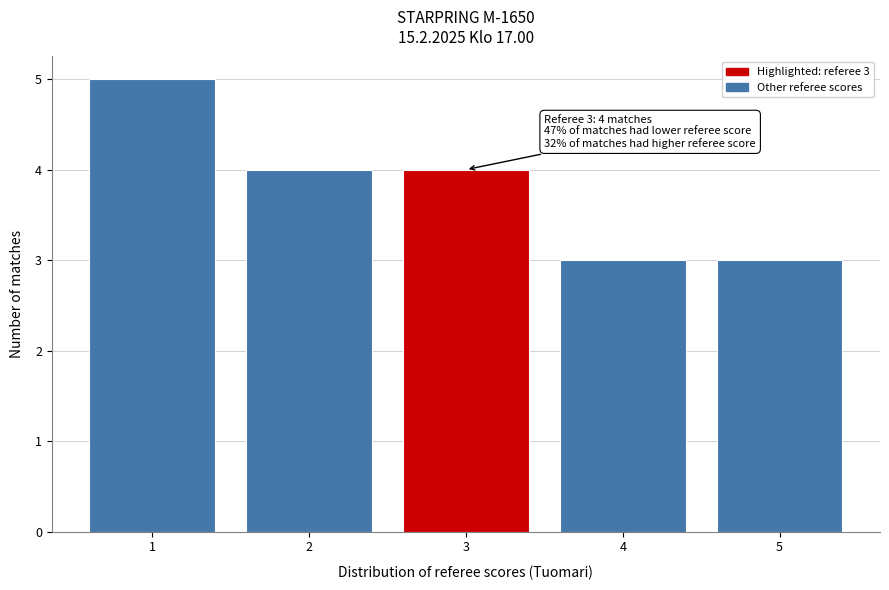

Which range on the x-axis has the tallest bar?

0.5 to 1.5